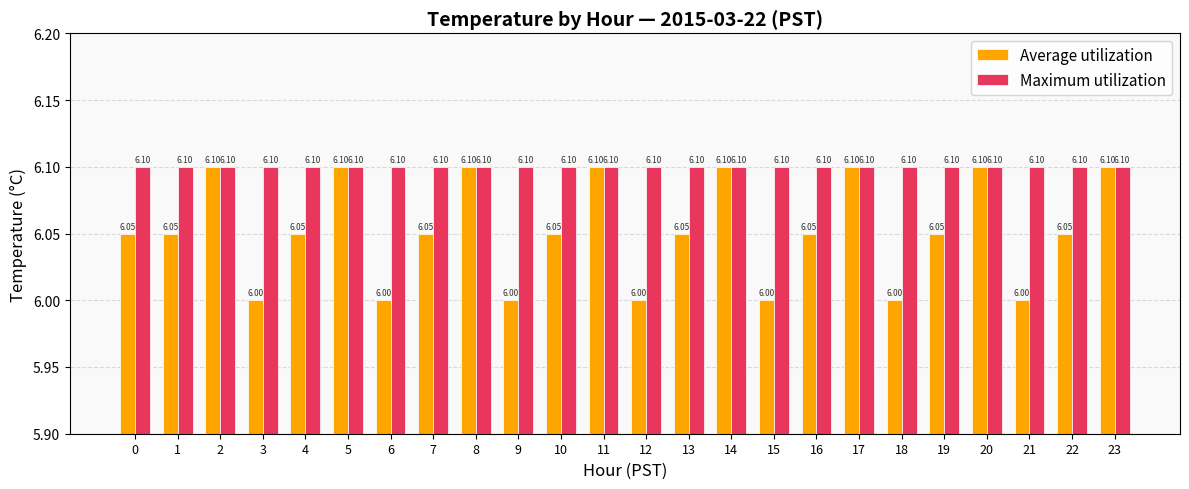

Is it true that Maximum utilization equals 3.8 at 1?

False